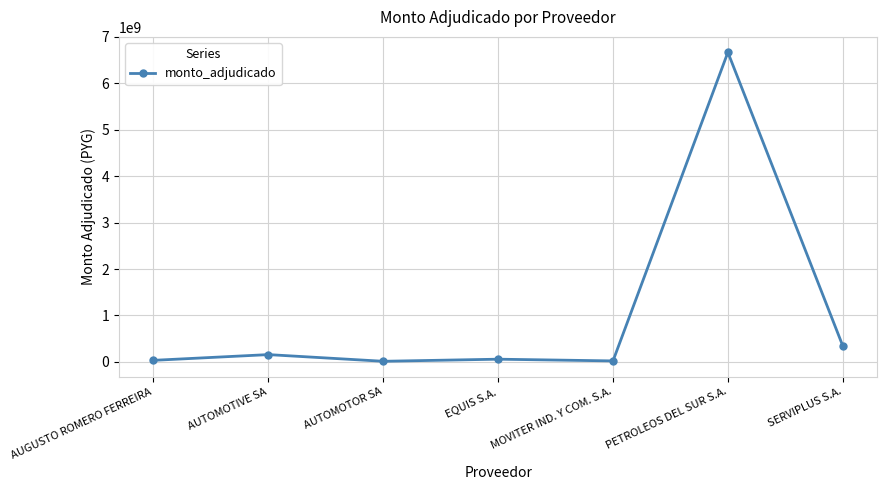

Which has a higher value, AUTOMOTOR SA or PETROLEOS DEL SUR S.A.?

PETROLEOS DEL SUR S.A.